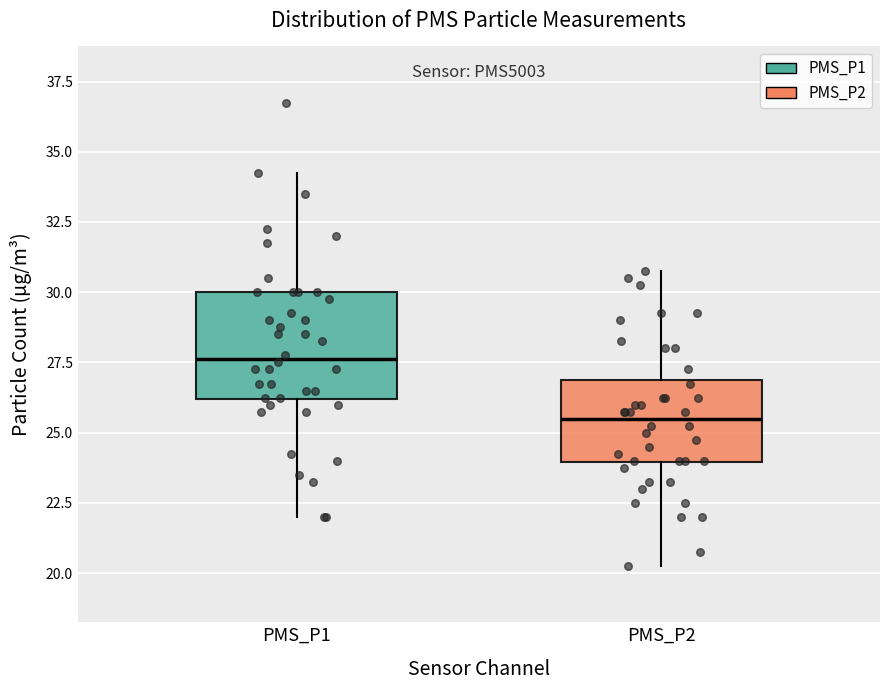

Which box has the highest median line?

PMS_P1